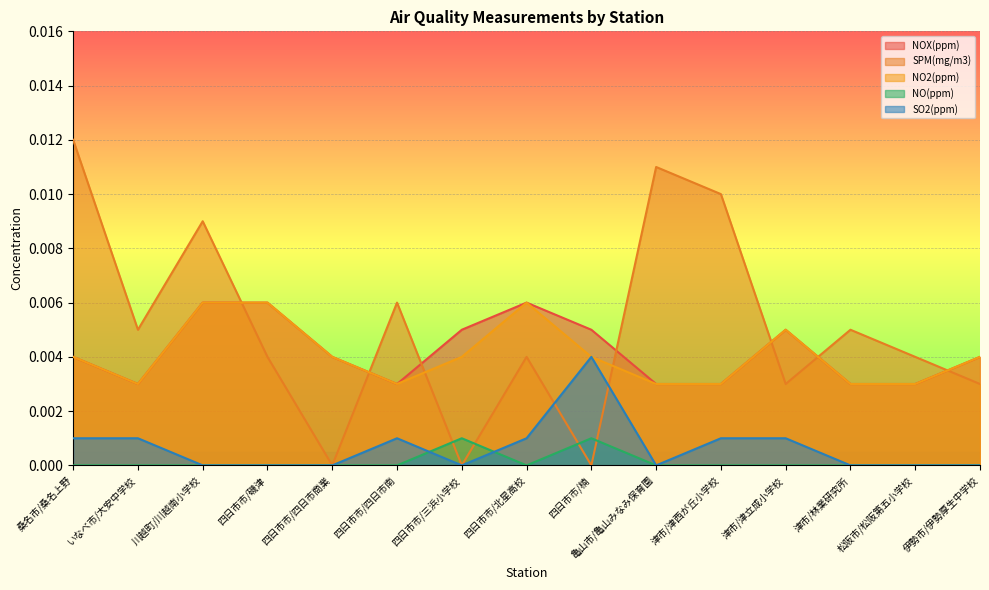

Which series has the largest range (max minus min)?

SPM(mg/m3)